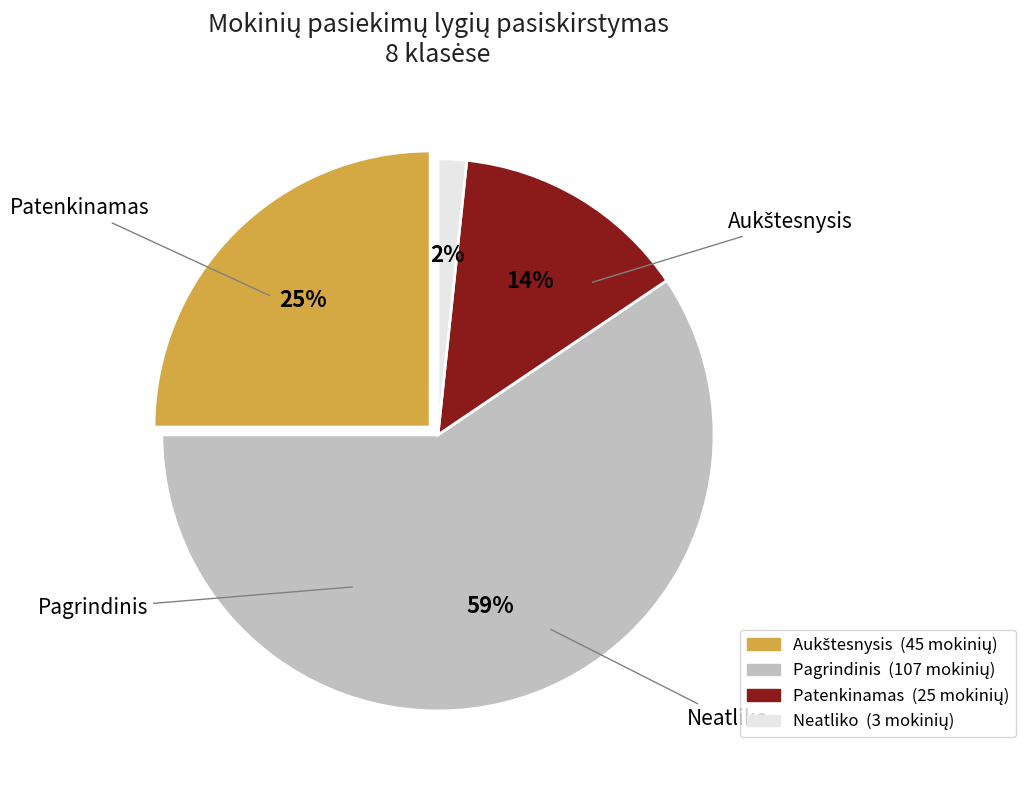

Which has a higher value, Neatliko or Aukštesnysis?

Aukštesnysis